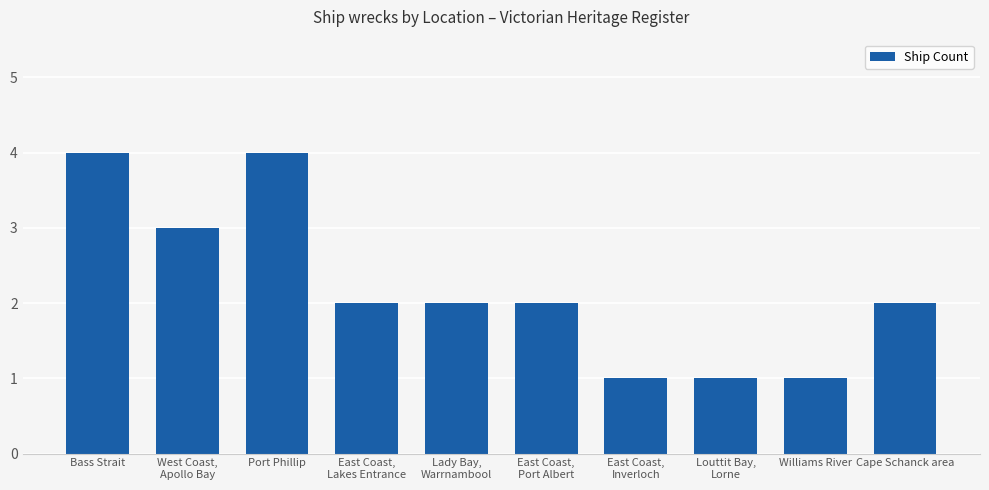

How many categories are shown in the chart?

10